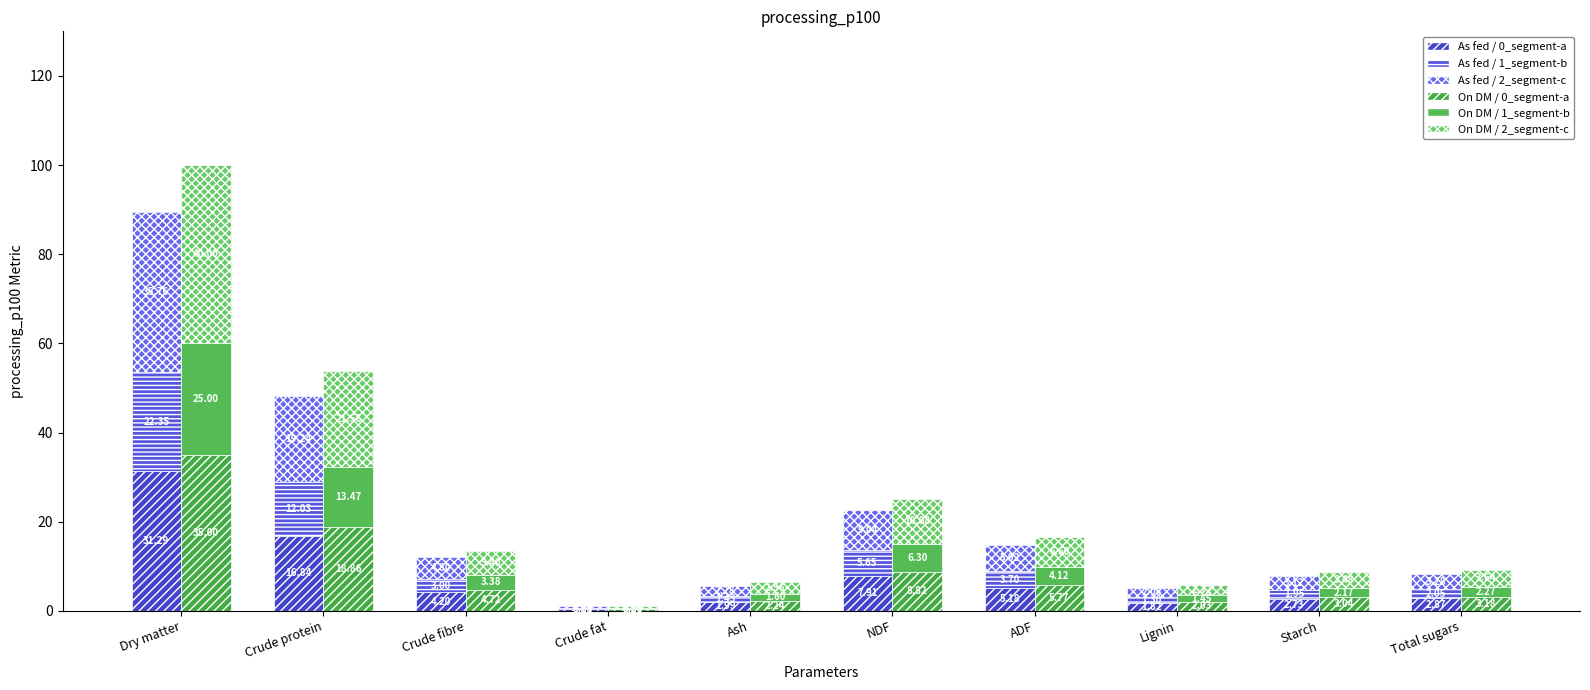

The As fed / seg1 series shows 2.0 at Ash. True or false?

True